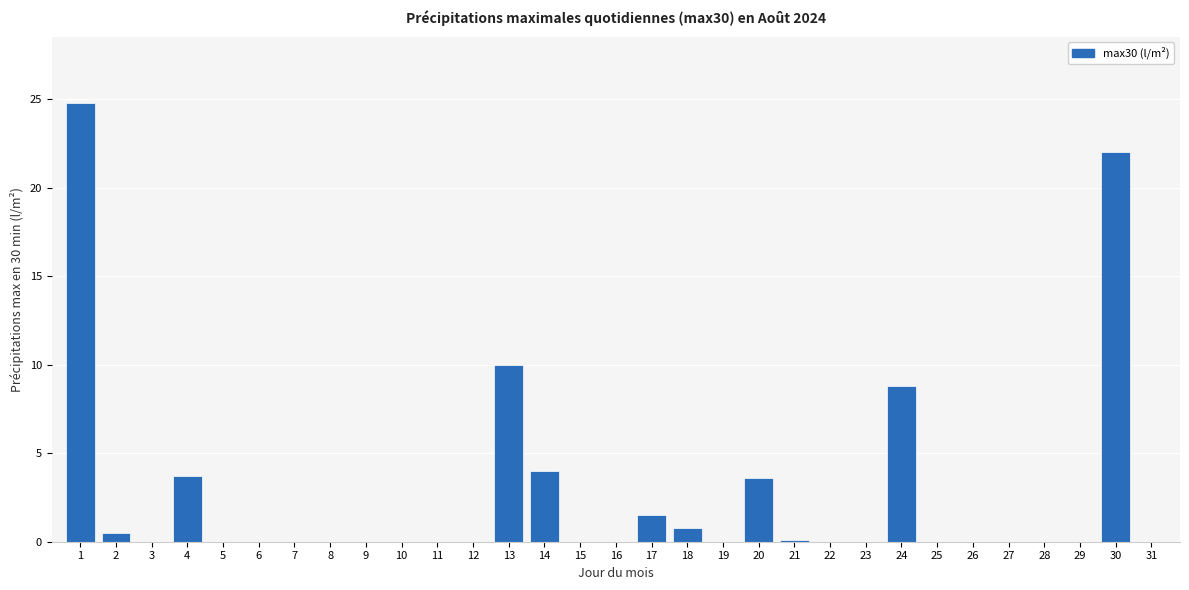

Read the value at 30.

22.0